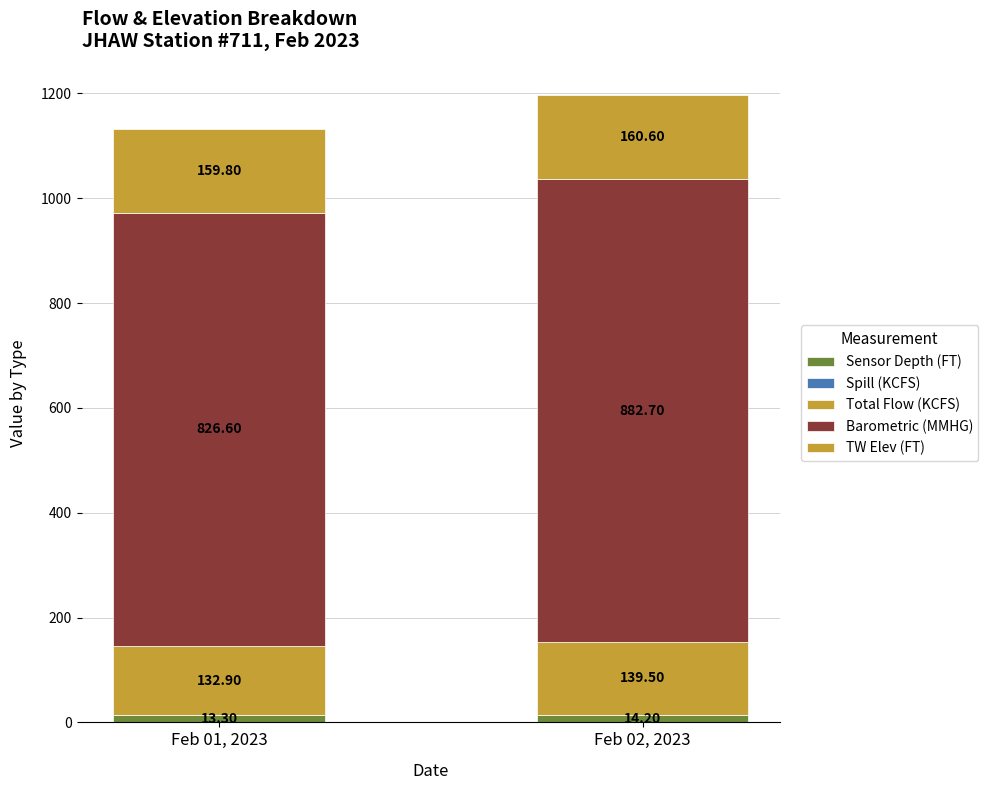

Are the bars grouped side by side (vs. stacked)?

No